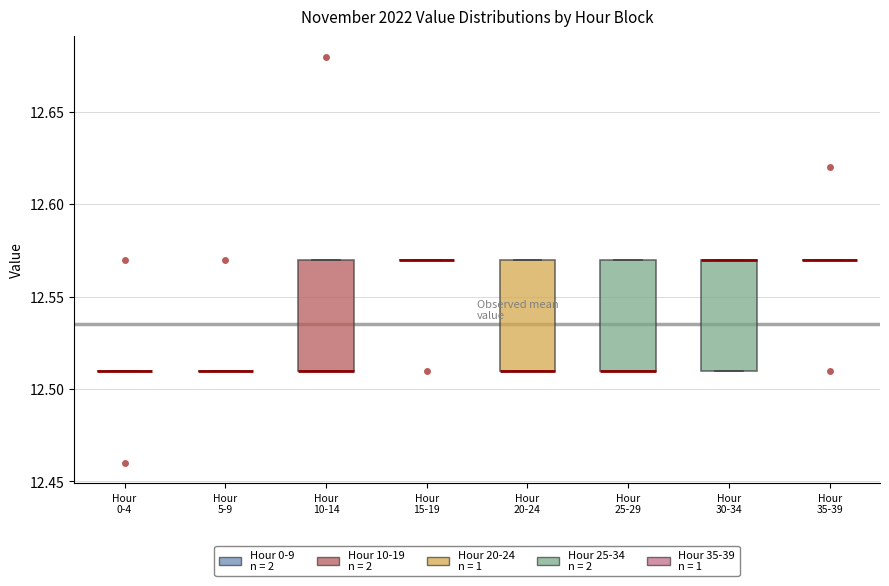

Reading left to right, read every box against the y-axis: the position of its median line, the range the box covers, and the ends of its whiskers. The values are not printed on the chart, so give them approximately, as read against the axis.

Hour 0-4: box collapsed to a line at 12.51, whiskers 12.51 to 12.51
Hour 5-9: box collapsed to a line at 12.51, whiskers 12.51 to 12.51
Hour 10-14: median 12.51 (drawn on the box's lower edge), box 12.51 to 12.57, whiskers 12.51 to 12.57
Hour 15-19: box collapsed to a line at 12.57, whiskers 12.57 to 12.57
Hour 20-24: median 12.51 (drawn on the box's lower edge), box 12.51 to 12.57, whiskers 12.51 to 12.57
Hour 25-29: median 12.51 (drawn on the box's lower edge), box 12.51 to 12.57, whiskers 12.51 to 12.57
Hour 30-34: median 12.57 (drawn on the box's upper edge), box 12.51 to 12.57, whiskers 12.51 to 12.57
Hour 35-39: box collapsed to a line at 12.57, whiskers 12.57 to 12.57